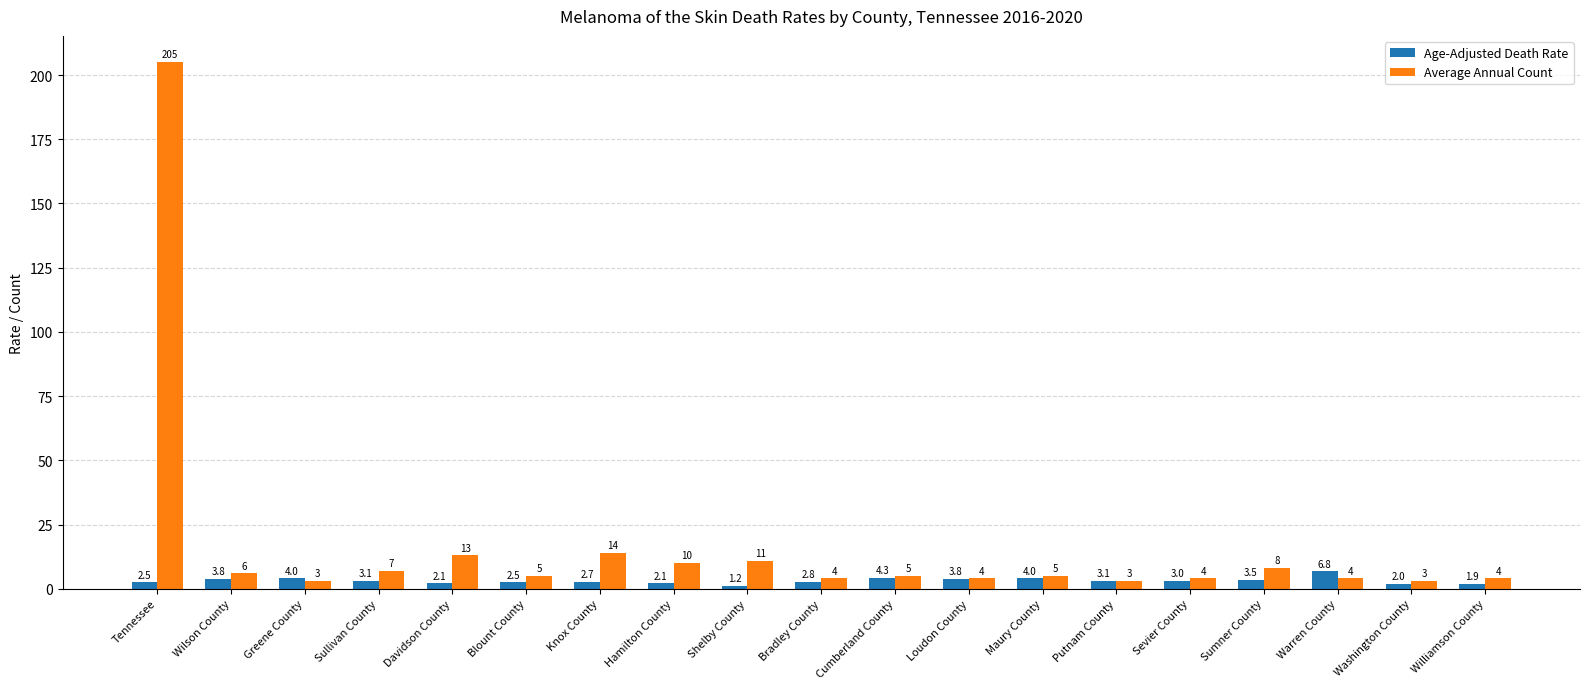

True or false: Average Annual Count has a value of 24.1 at Knox County.

False